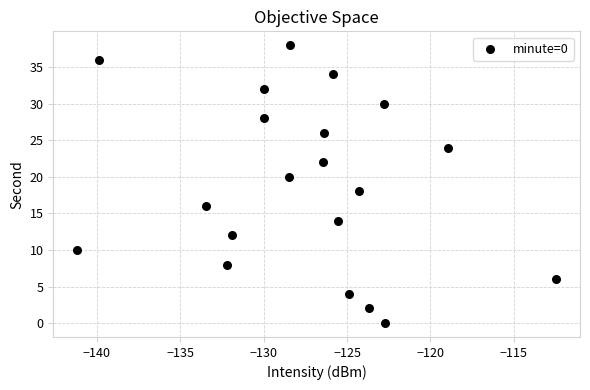

What is the range of Y values (max minus min)?

38